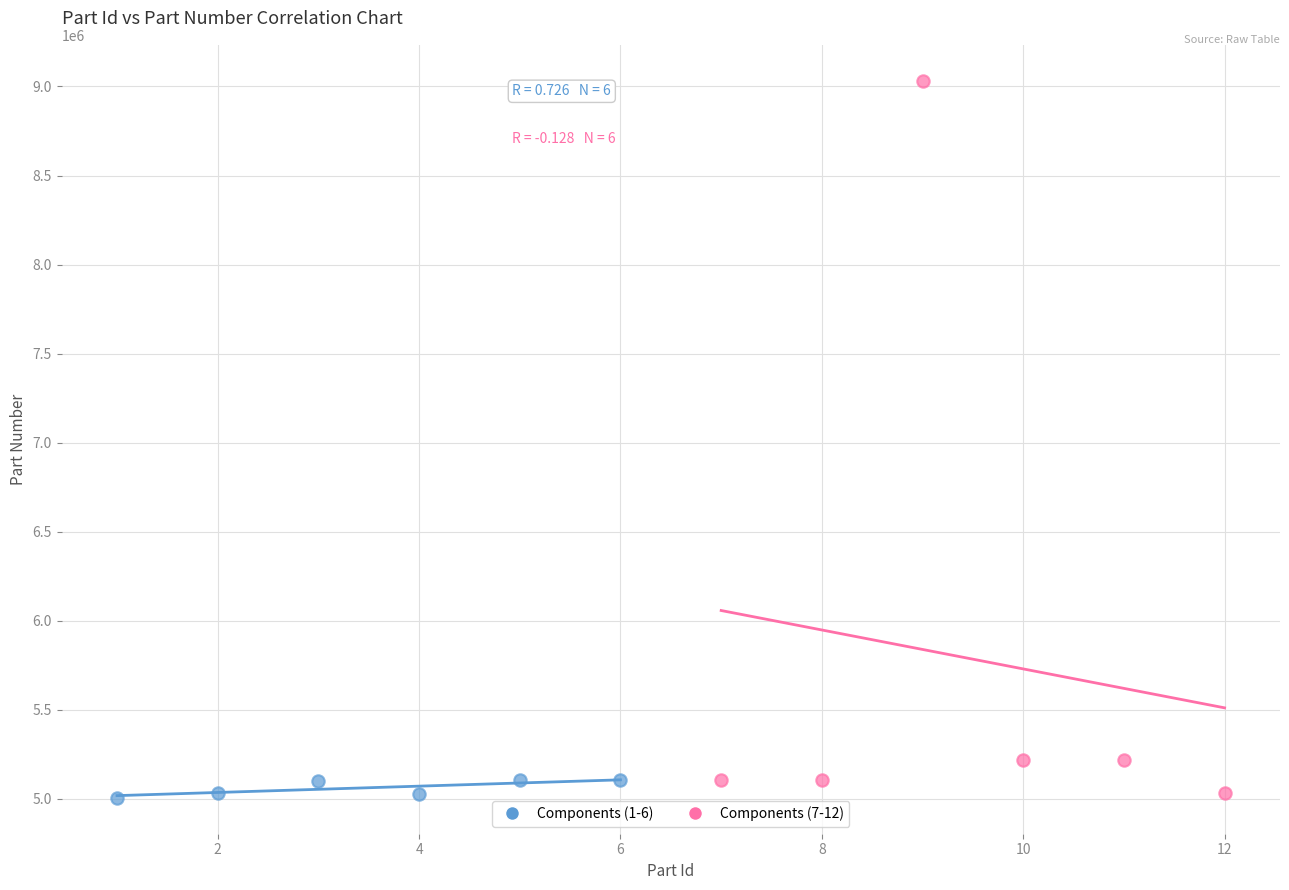

Which series has the widest spread of Y values?

Components (7-12)